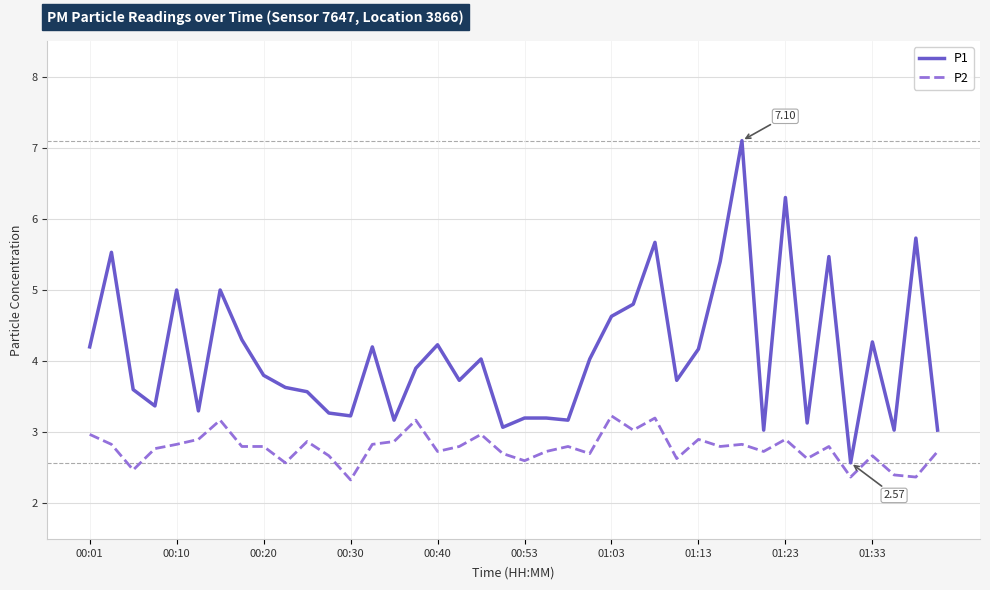

Is this an area chart (filled region under the line)?

No